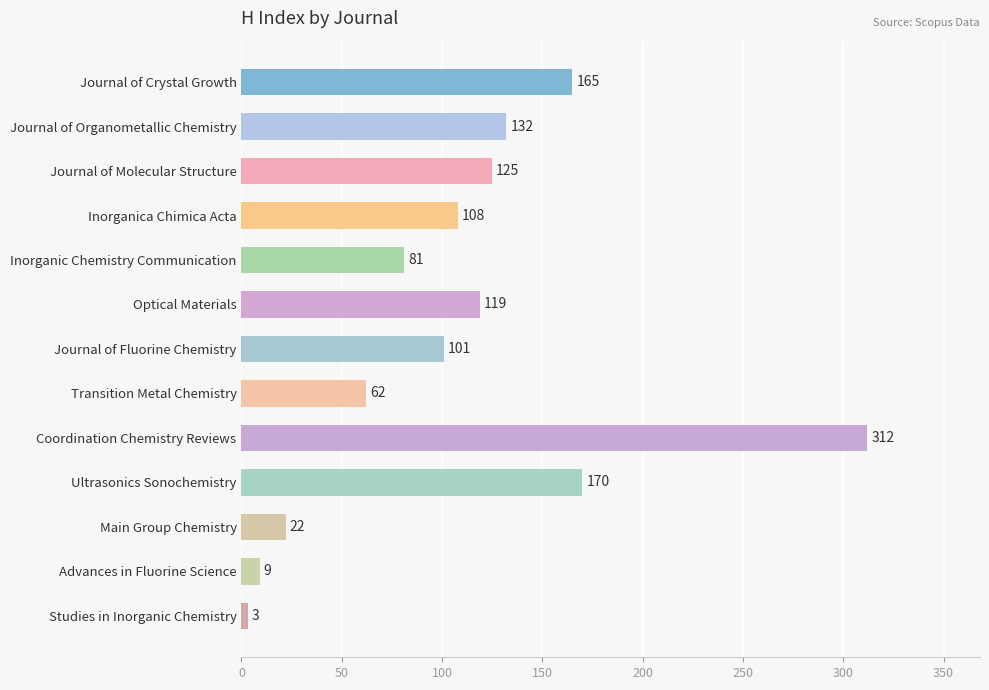

The chart shows a value of 132 at Journal of Organometallic Chemistry. True or false?

True